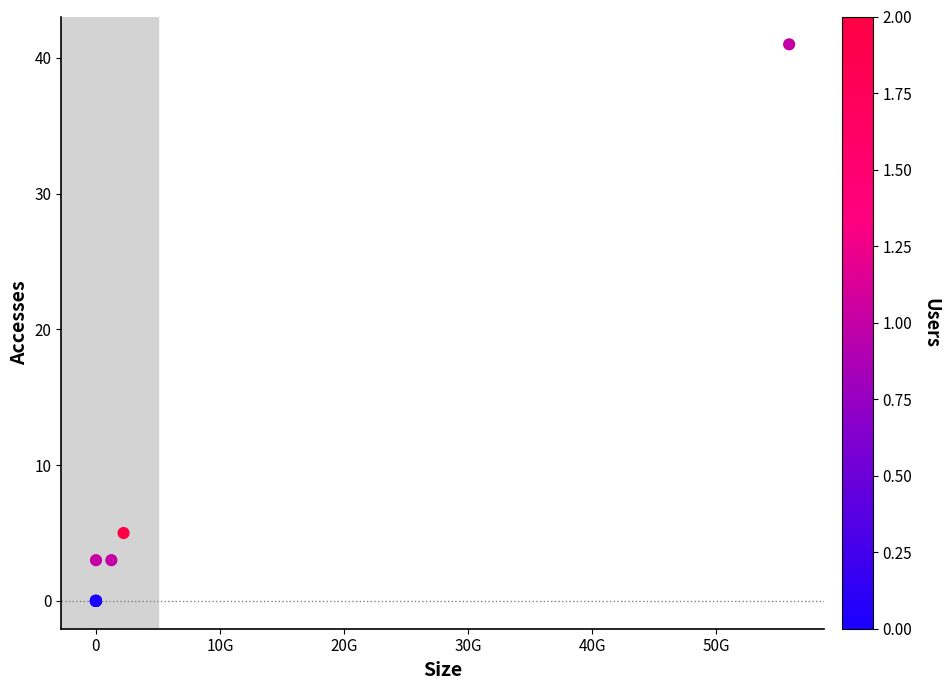

What Y value in the scatter plot is closest to 20?

5